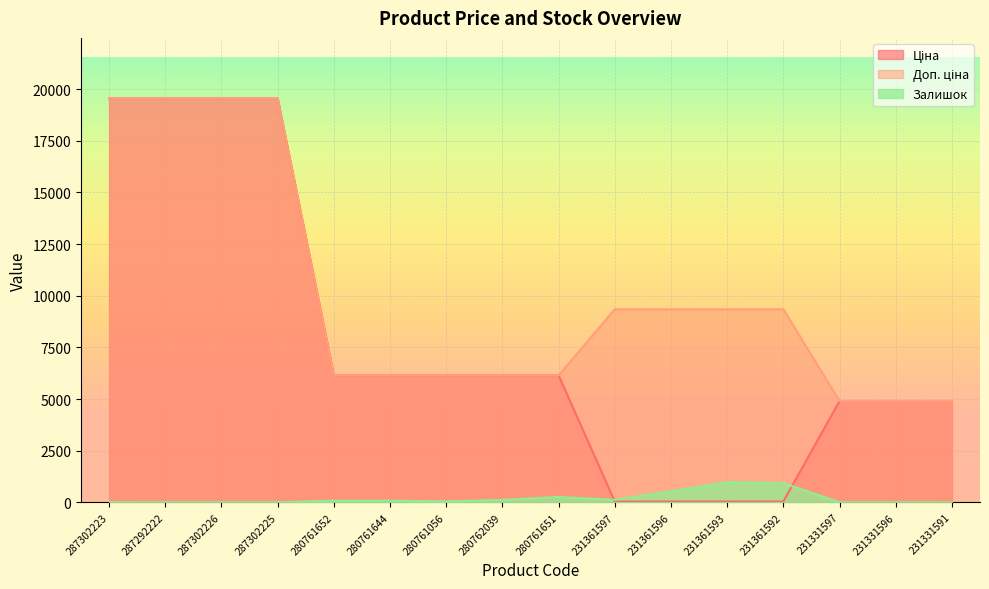

What is the value of the Доп. ціна point at the 7th from the left?

6143.2